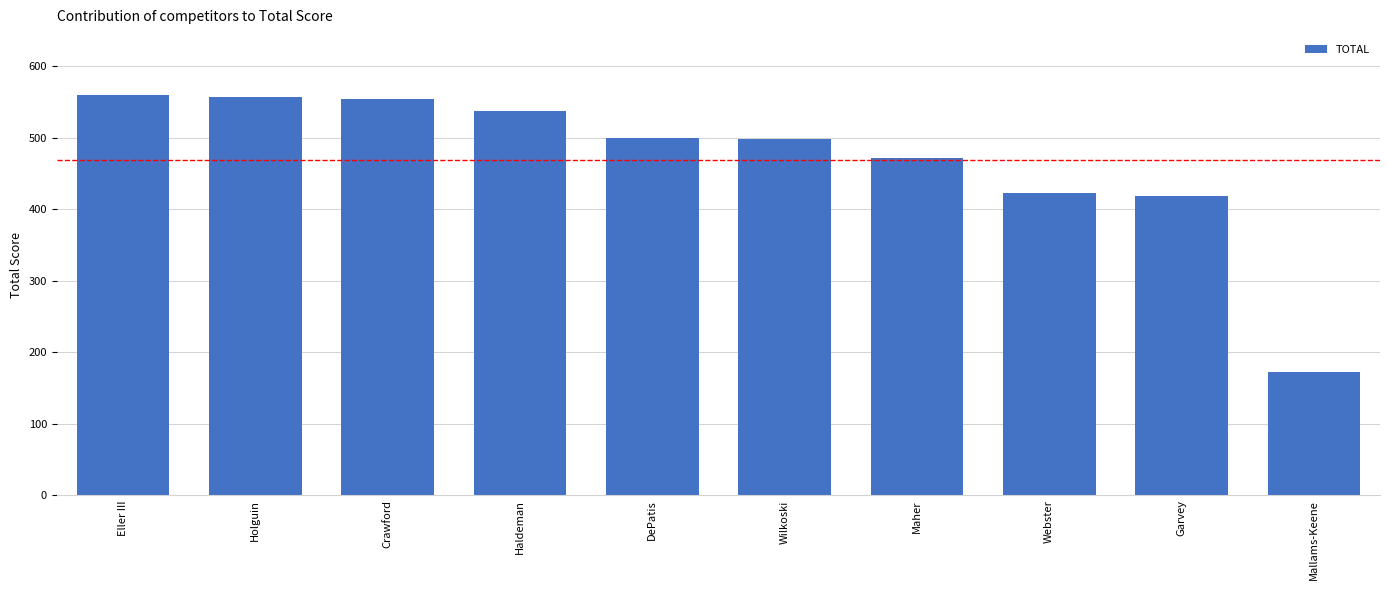

What is the label of the 7th bar from the left?

Maher